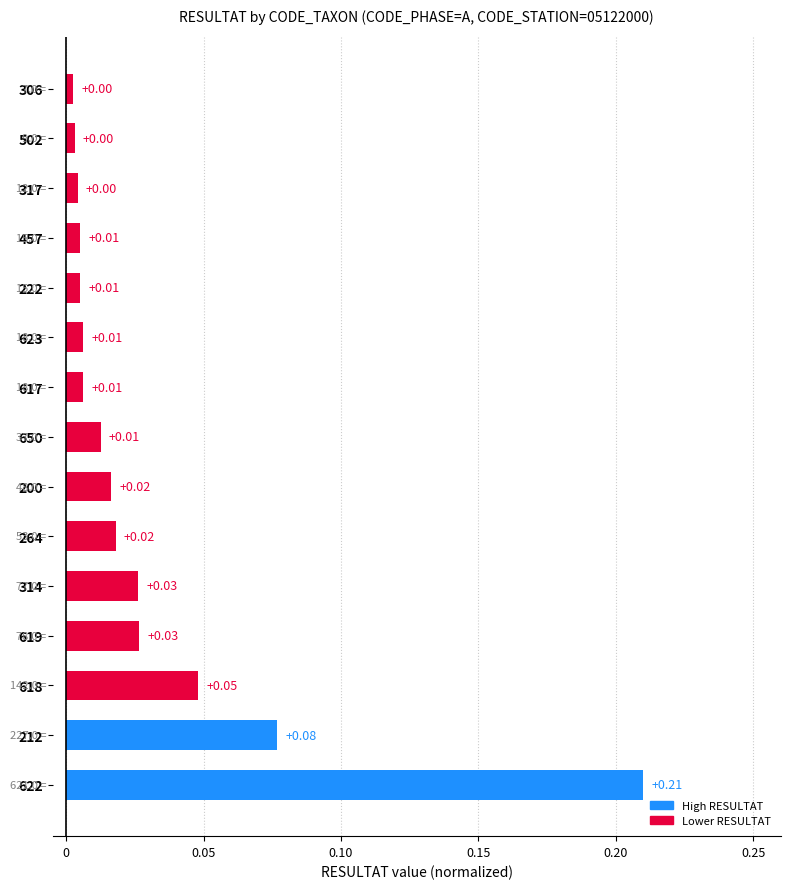

What is the sum of all values?

0.5